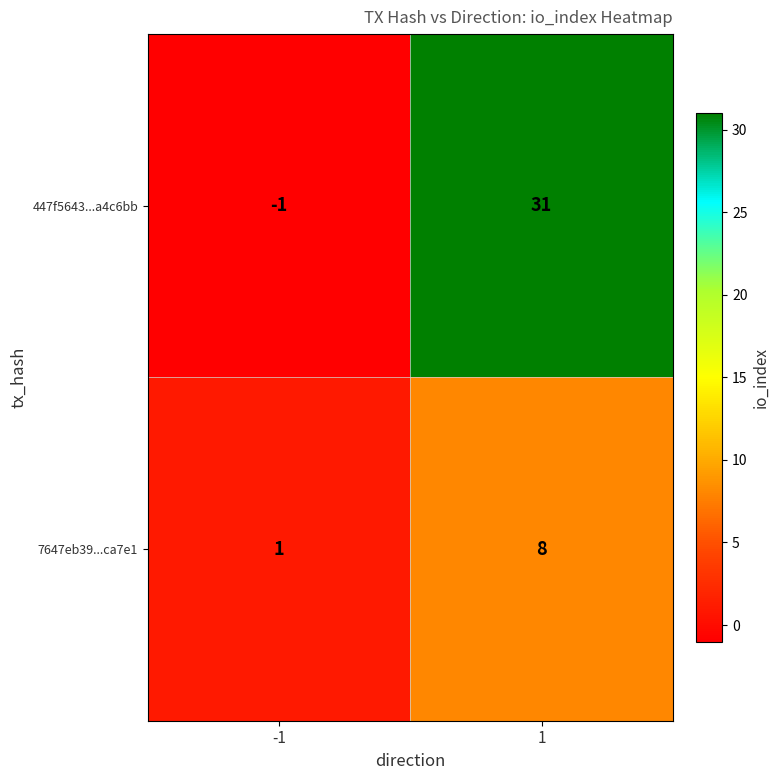

Which series has the largest total across all categories?

447f5643...a4c6bb